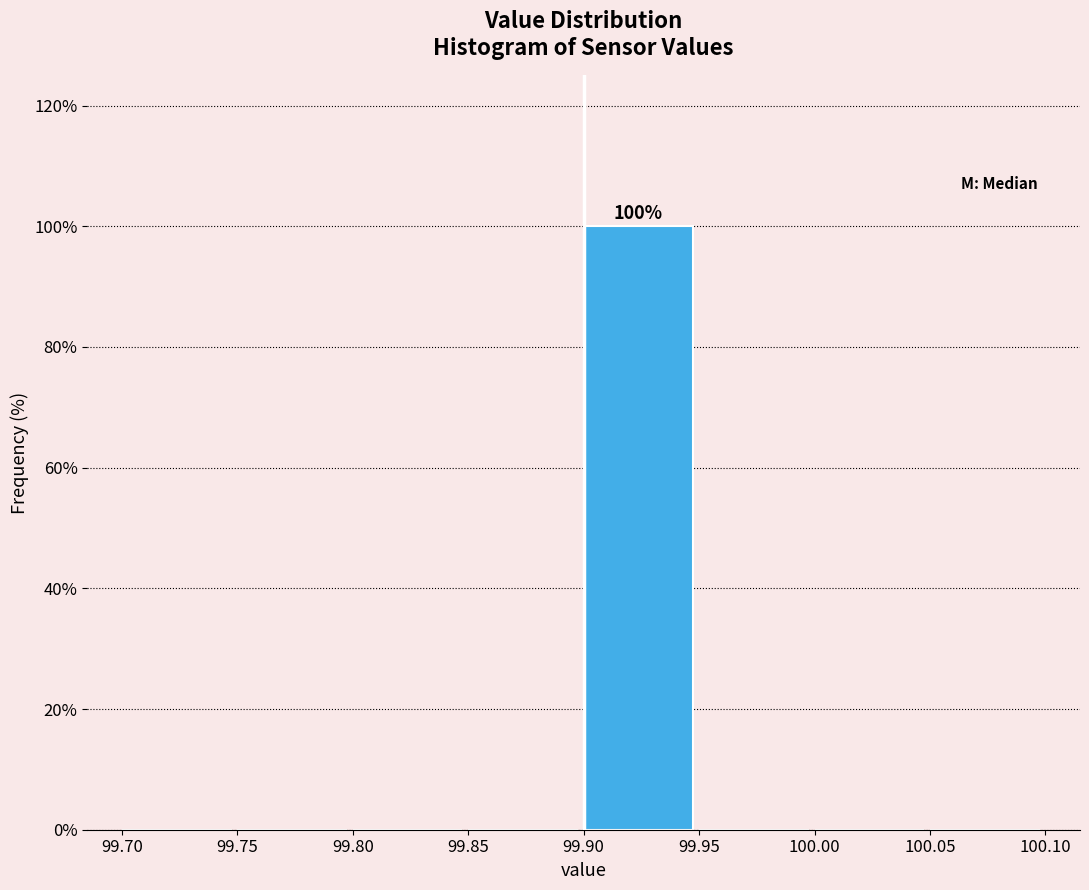

Which range on the x-axis has the tallest bar?

99.90 to 99.95